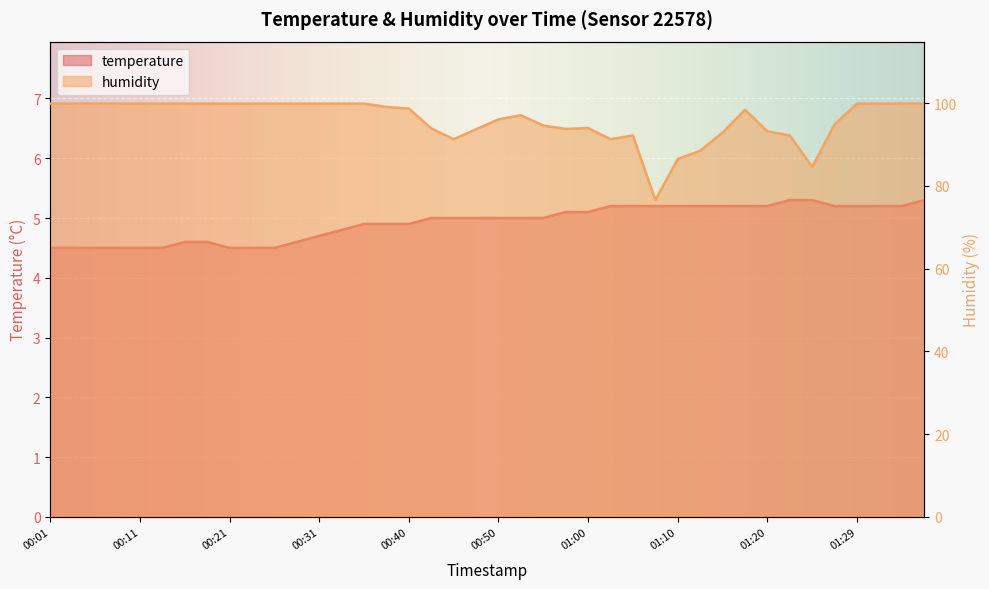

At 00:45, list the series in order from smallest to largest.

temperature, humidity